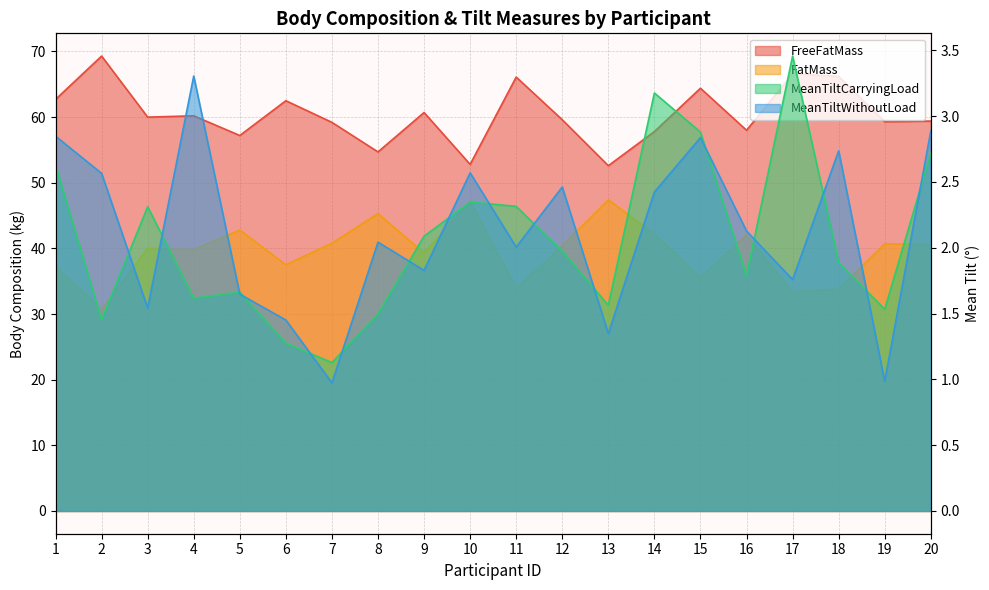

What is the total value across all series at 11?

104.3